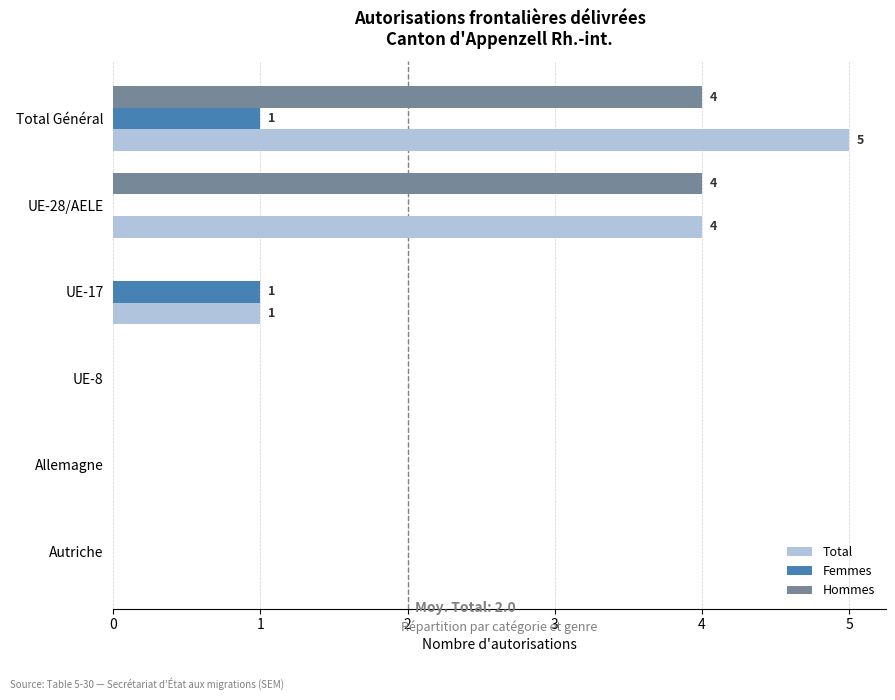

The Femmes series shows -1 at Allemagne. True or false?

False